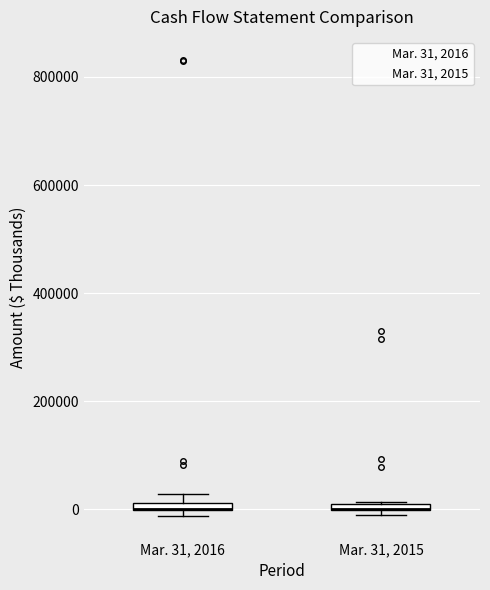

Where is the upper edge of the box for Mar. 31, 2015 on the y-axis? The values are not printed on the chart, so give them approximately, as read against the axis.

20000